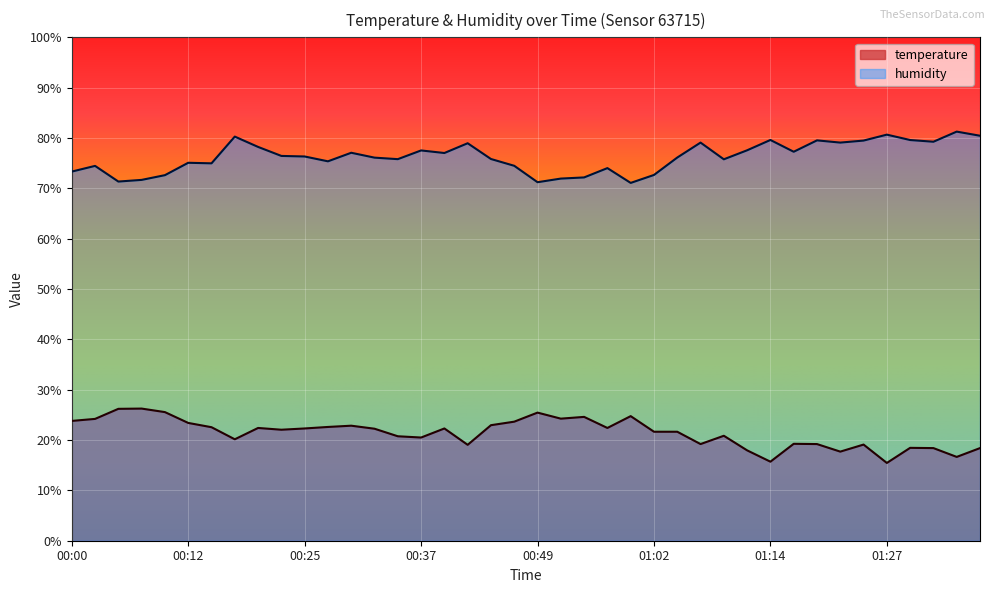

True or false: temperature and humidity intersect in this chart.

False